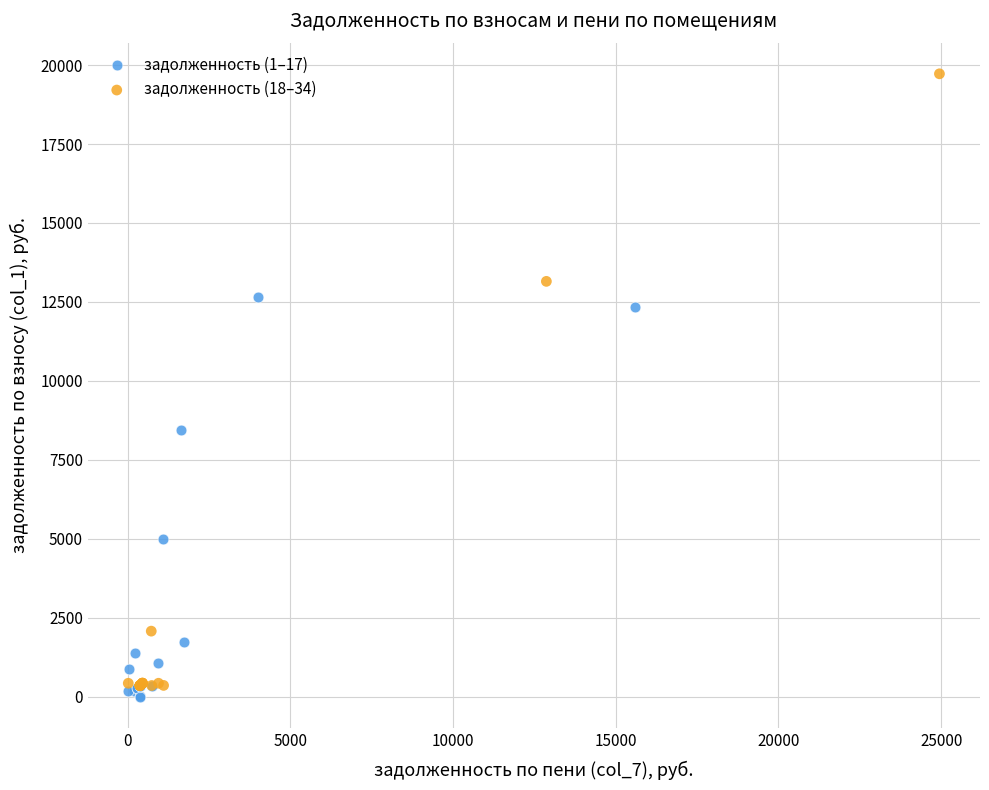

What are all the series names shown in the legend?

задолженность (1–17), задолженность (18–34)